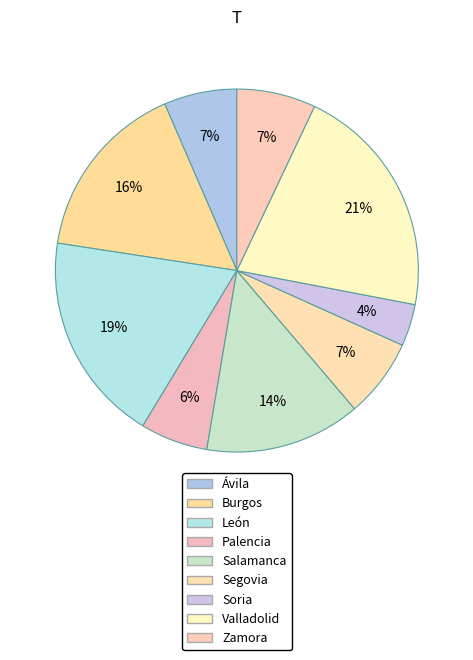

True or false: Salamanca accounts for 14% of the total.

True